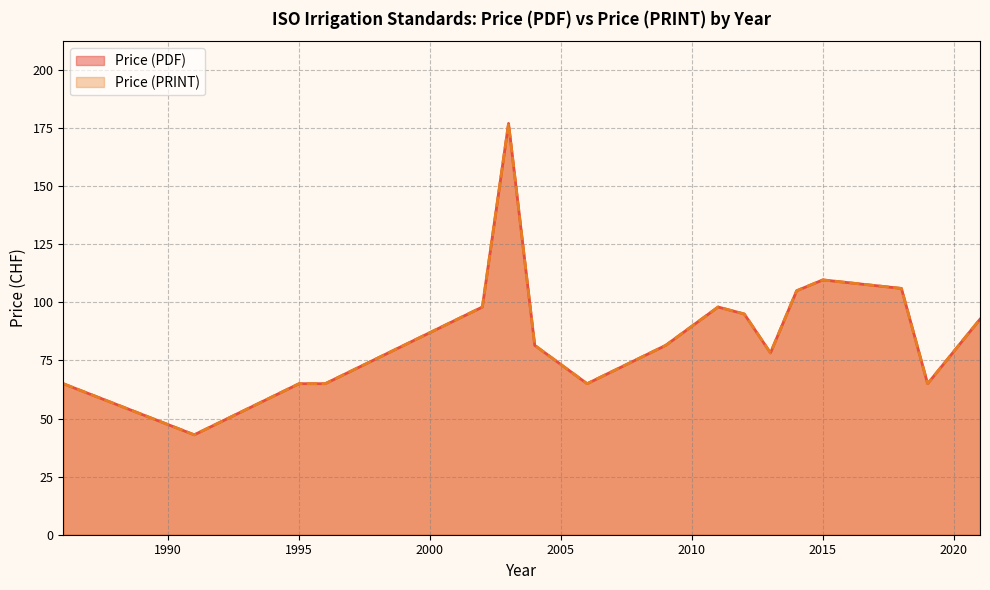

Does the chart display data point markers on the line(s)?

No